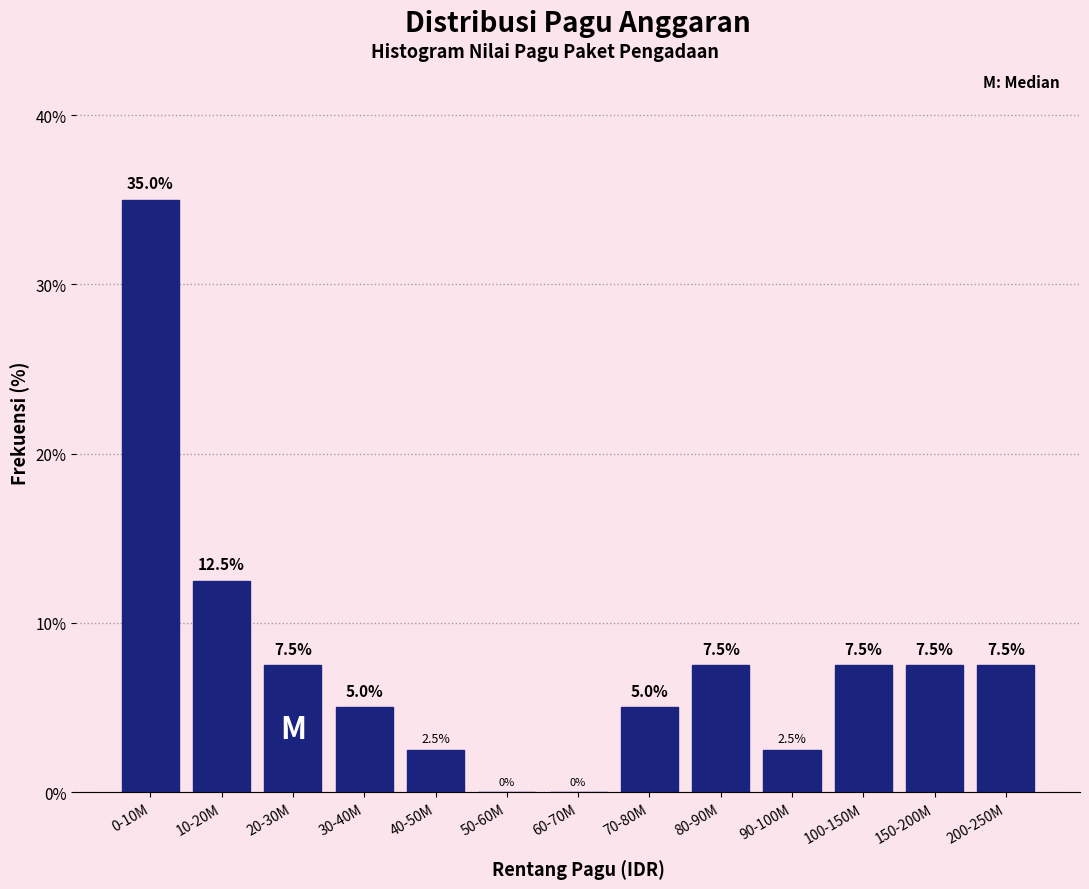

Reading right to left, list all the values displayed in this chart.

200-250M=7.5	150-200M=7.5	100-150M=7.5	90-100M=2.5	80-90M=7.5	70-80M=5.0	60-70M=0.0	50-60M=0.0	40-50M=2.5	30-40M=5.0	20-30M=7.5	10-20M=12.5	0-10M=35.0